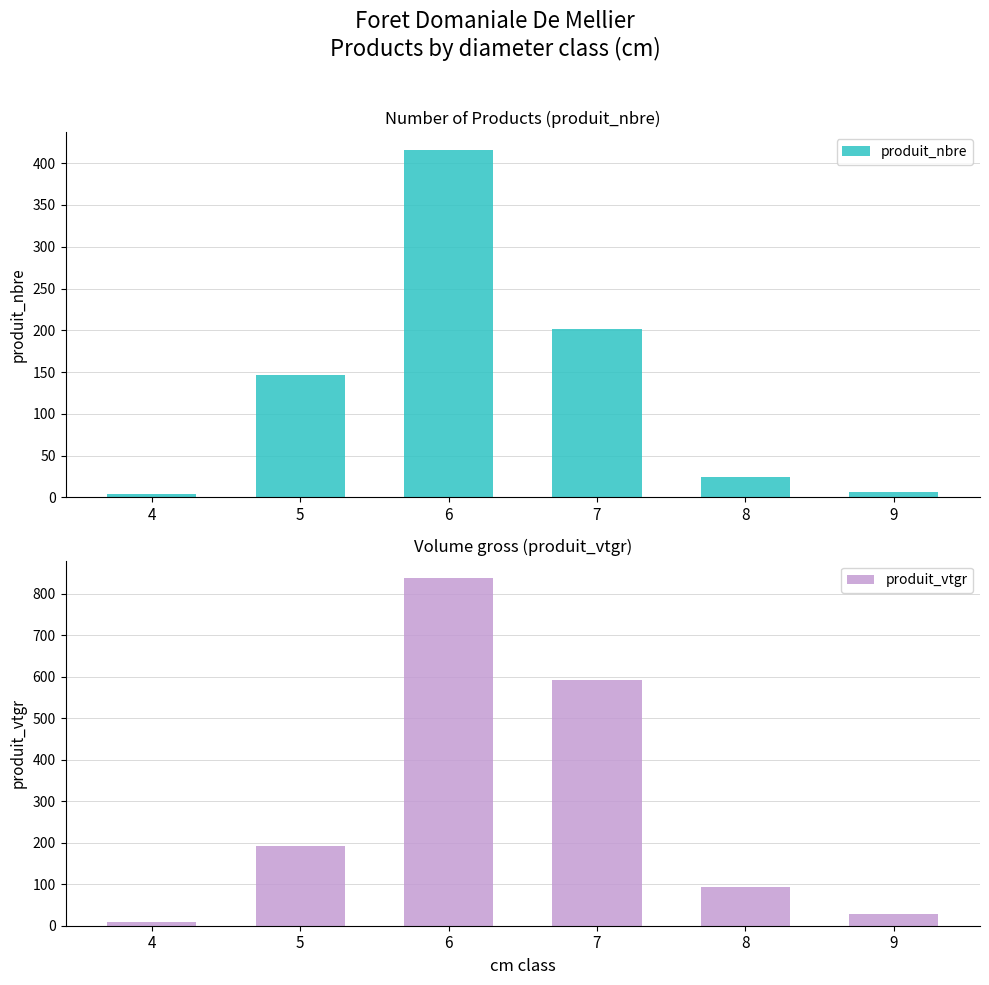

Is the value of produit_nbre at 7 greater than the value of produit_vtgr at 6?

No